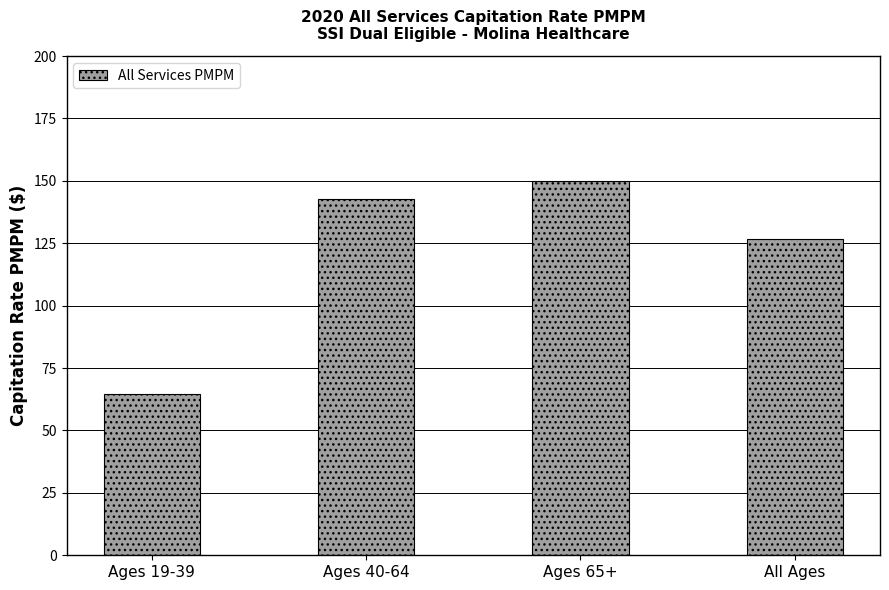

What is the value of the 4th bar from the left?

126.9